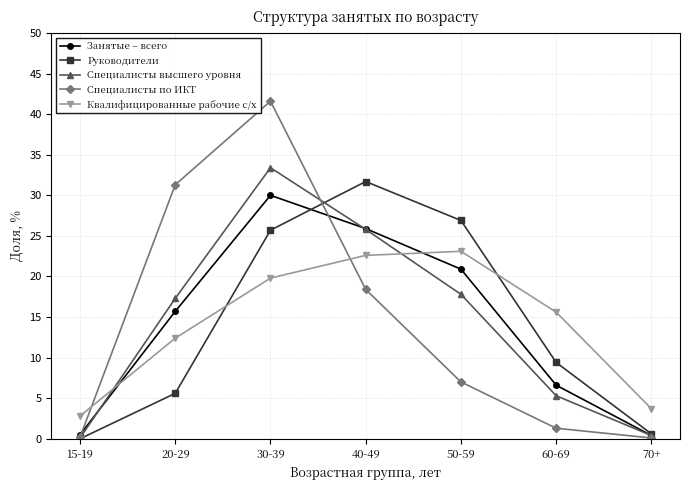

Is the value of Специалисты по ИКТ at 40-49 greater than the value of Квалифицированные рабочие с/х at 20-29?

Yes